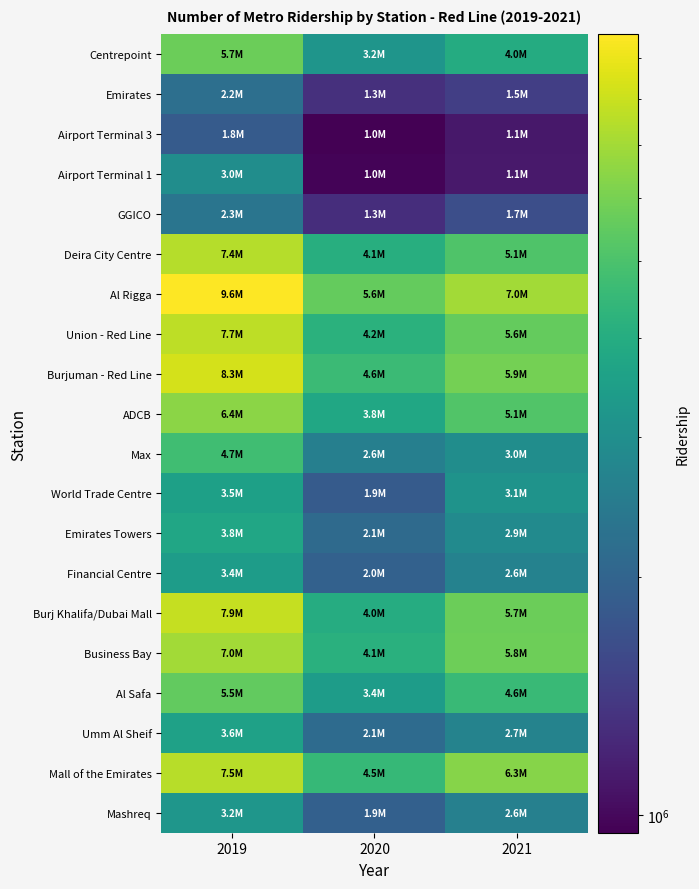

Rank the series by their maximum value, from highest to lowest.

Al Rigga, Burjuman - Red Line, Burj Khalifa/Dubai Mall, Union - Red Line, Mall of the Emirates, Deira City Centre, Business Bay, ADCB, Centrepoint, Al Safa, Max, Emirates Towers, Umm Al Sheif, World Trade Centre, Financial Centre, Mashreq, Airport Terminal 1, GGICO, Emirates, Airport Terminal 3